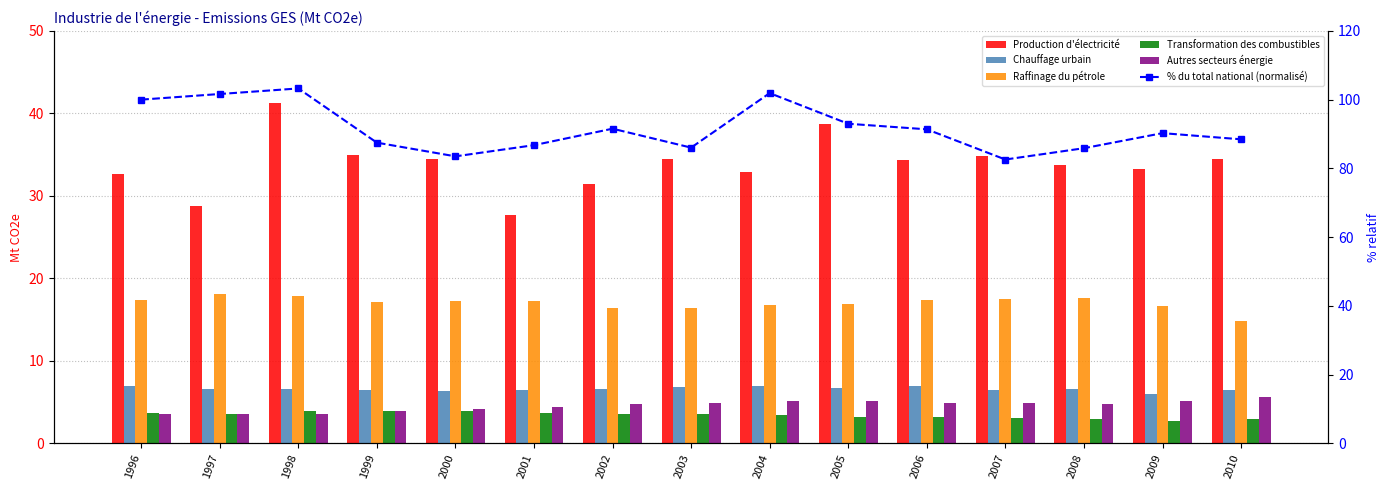

At 1999, list the series in order from smallest to largest.

Transformation des combustibles, Autres secteurs énergie, Chauffage urbain, Raffinage du pétrole, Production d'électricité, % du total national (normalisé)